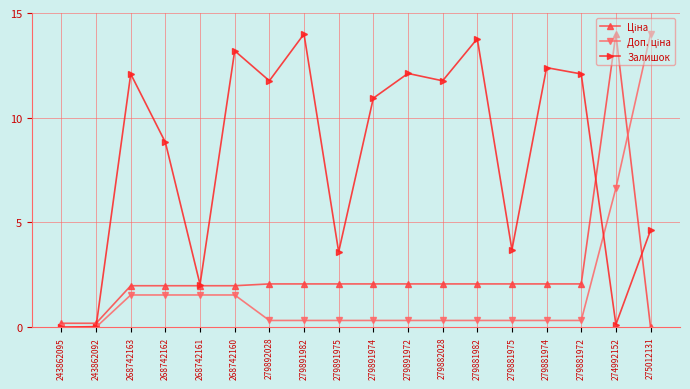

Is it true that Залишок equals 12.9 at 268742162?

False